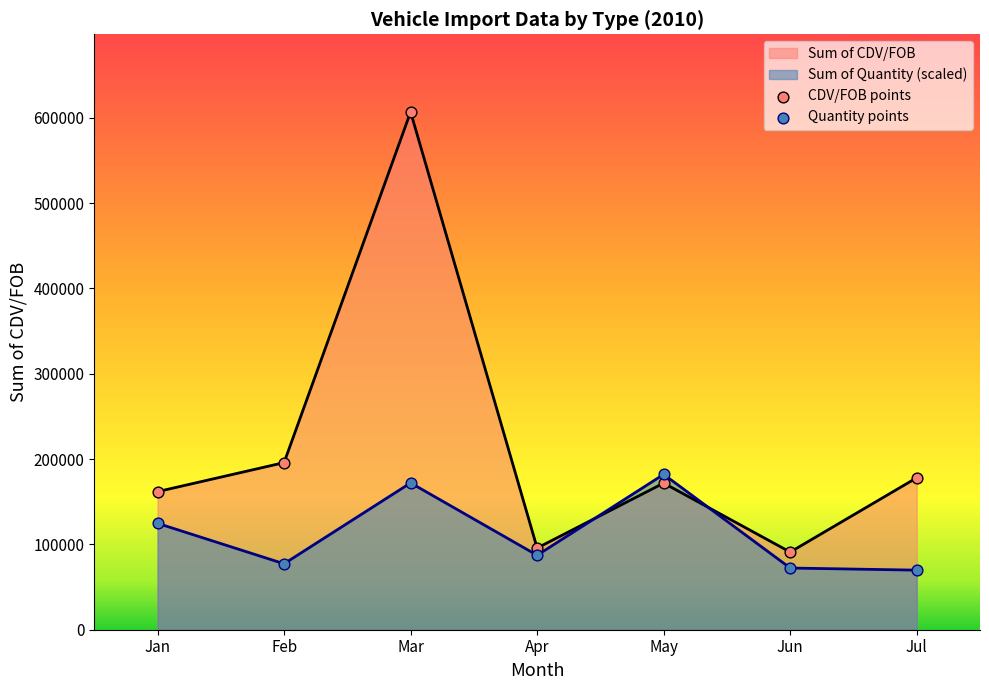

At which category is the sum across all series the highest?

Mar